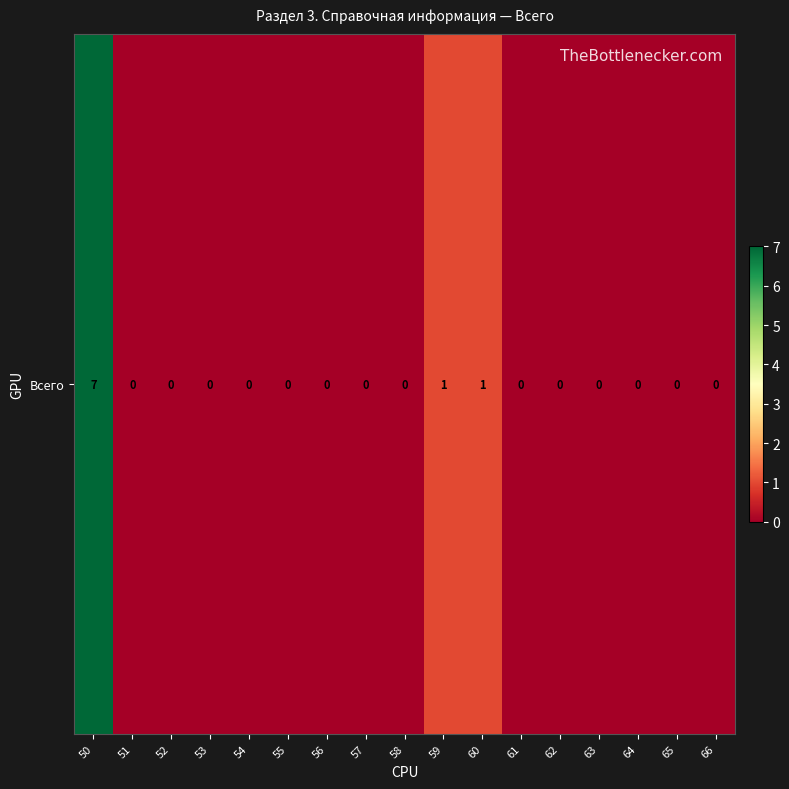

The value at 50 is 12. True or false?

False